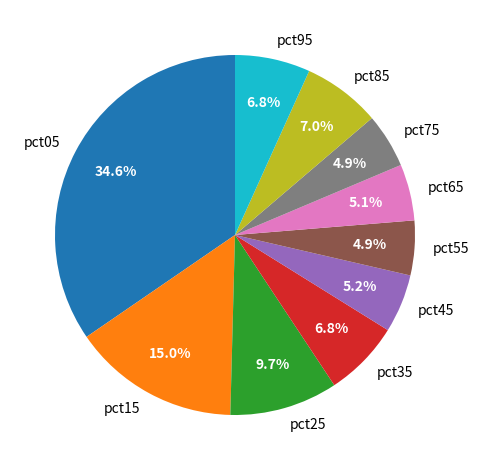

The pct85 slice represents 1% of the pie. True or false?

False